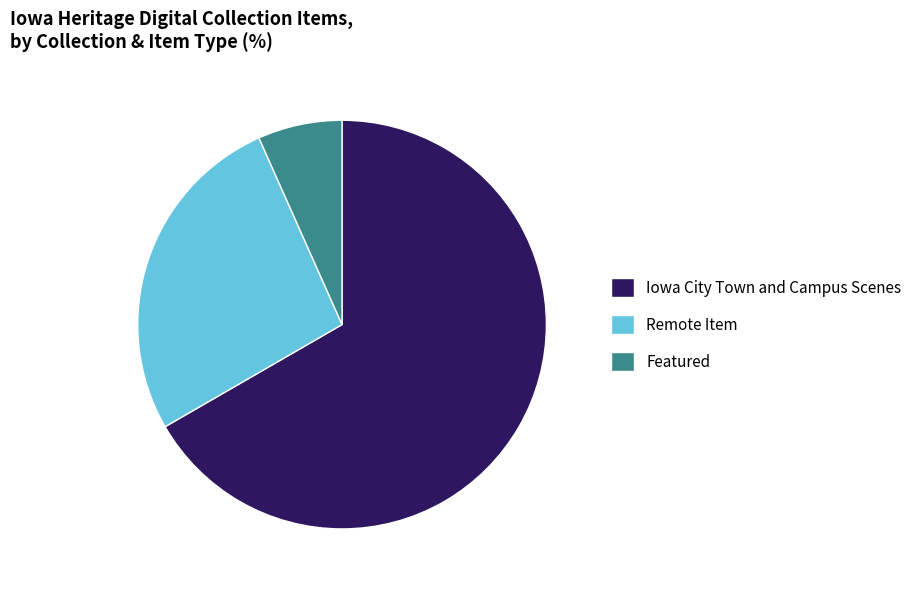

Does any single category account for the majority?

Yes